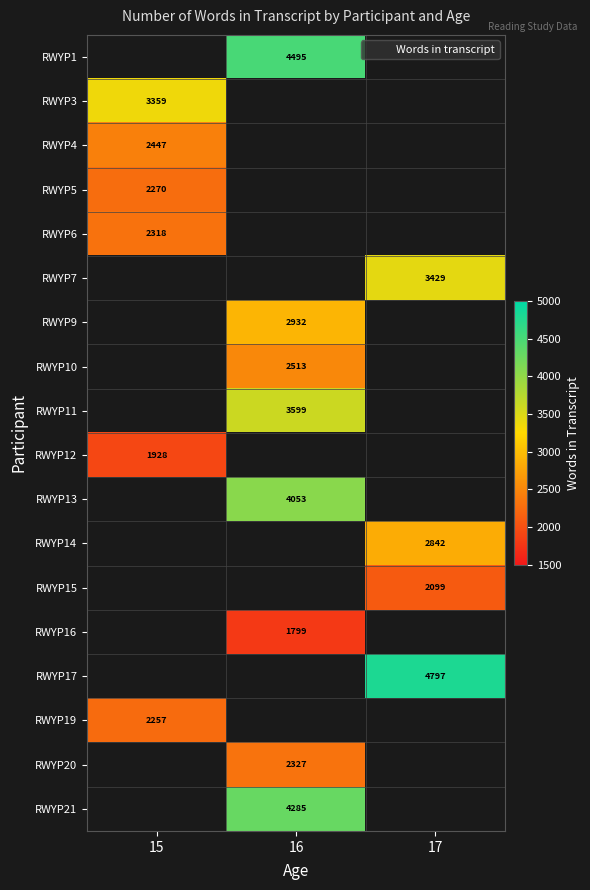

How many categories are shown in the chart?

3